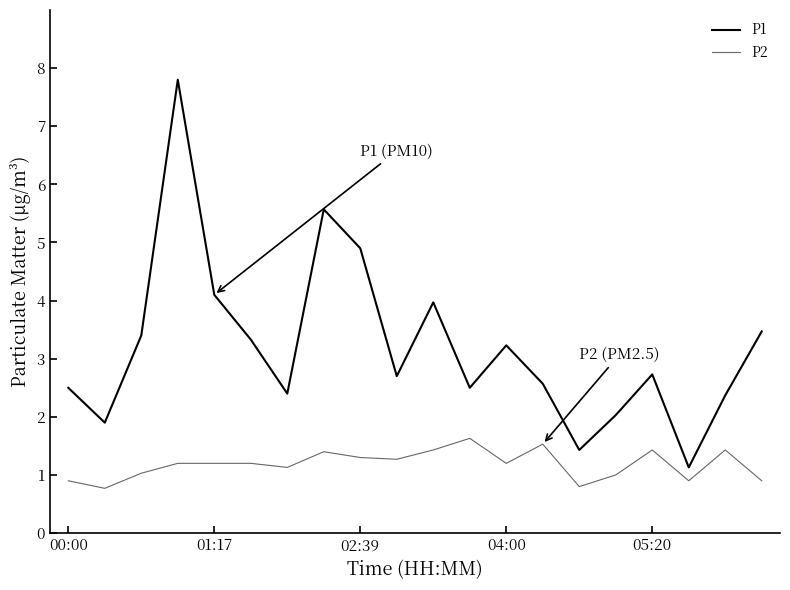

Which series has the widest spread of values?

P1